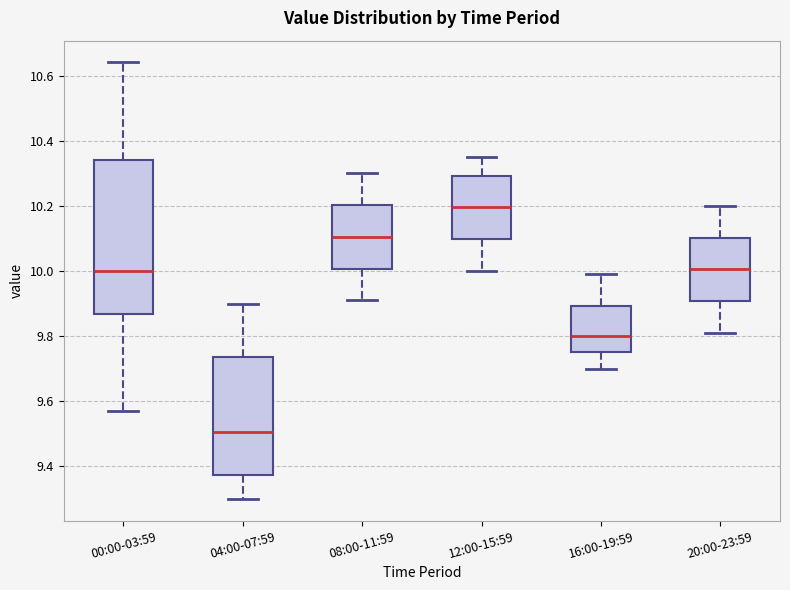

Where does the lower whisker of the box for 12:00-15:59 end on the y-axis? The values are not printed on the chart, so give them approximately, as read against the axis.

10.00